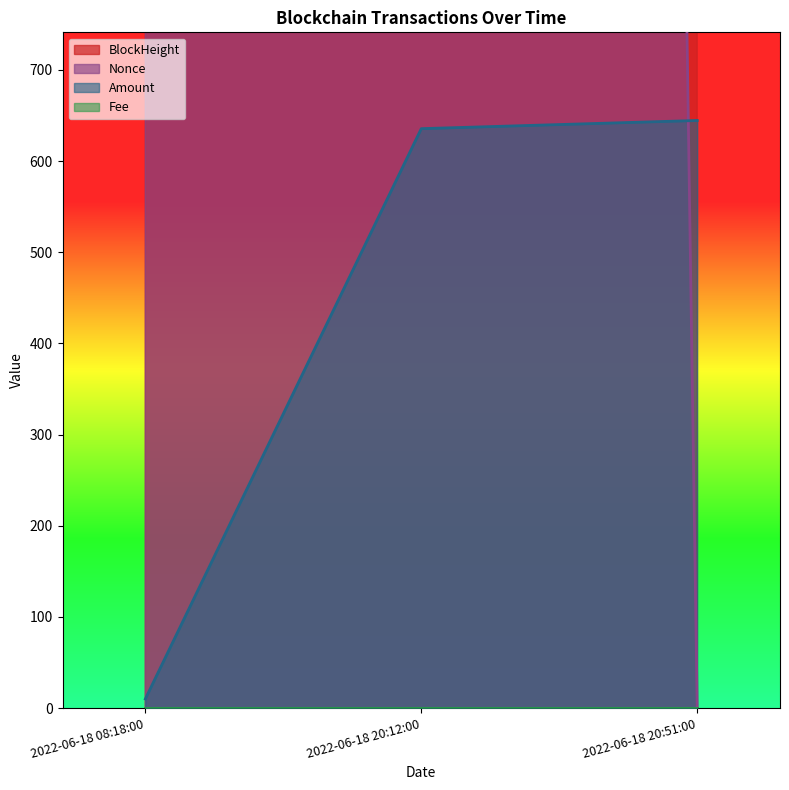

What is the difference between the Nonce values at 2022-06-18 08:18:00 and 2022-06-18 20:51:00?

19982.0